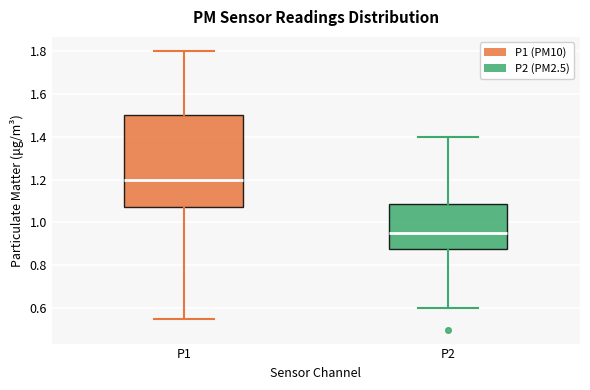

Where is the upper edge of the box for P1 on the y-axis? The values are not printed on the chart, so give them approximately, as read against the axis.

1.50